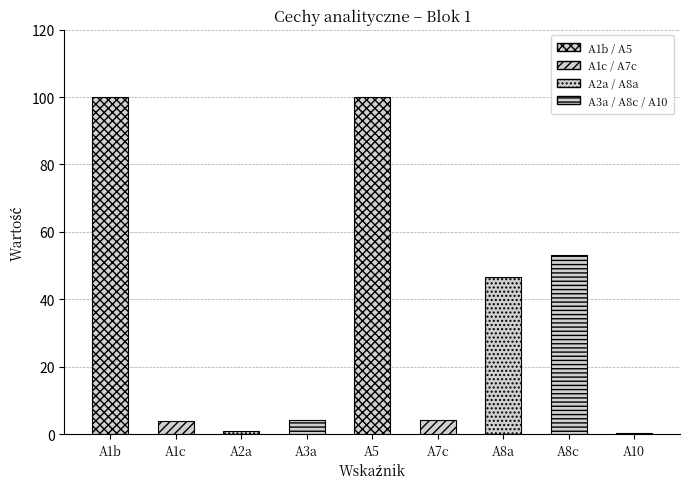

Reading right to left, what are all the values shown in this chart?

0.3	53.3	46.7	4.2	100.0	4.0	1.0	4.0	100.0